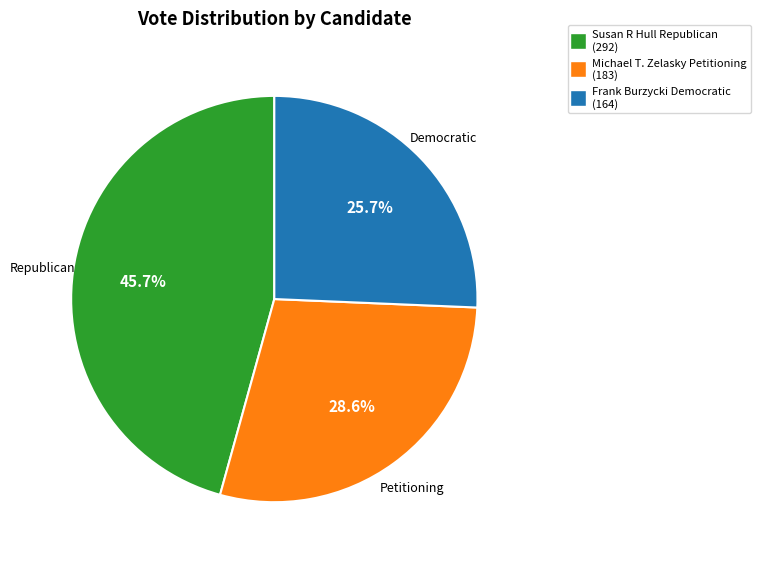

Does any single category account for the majority?

No